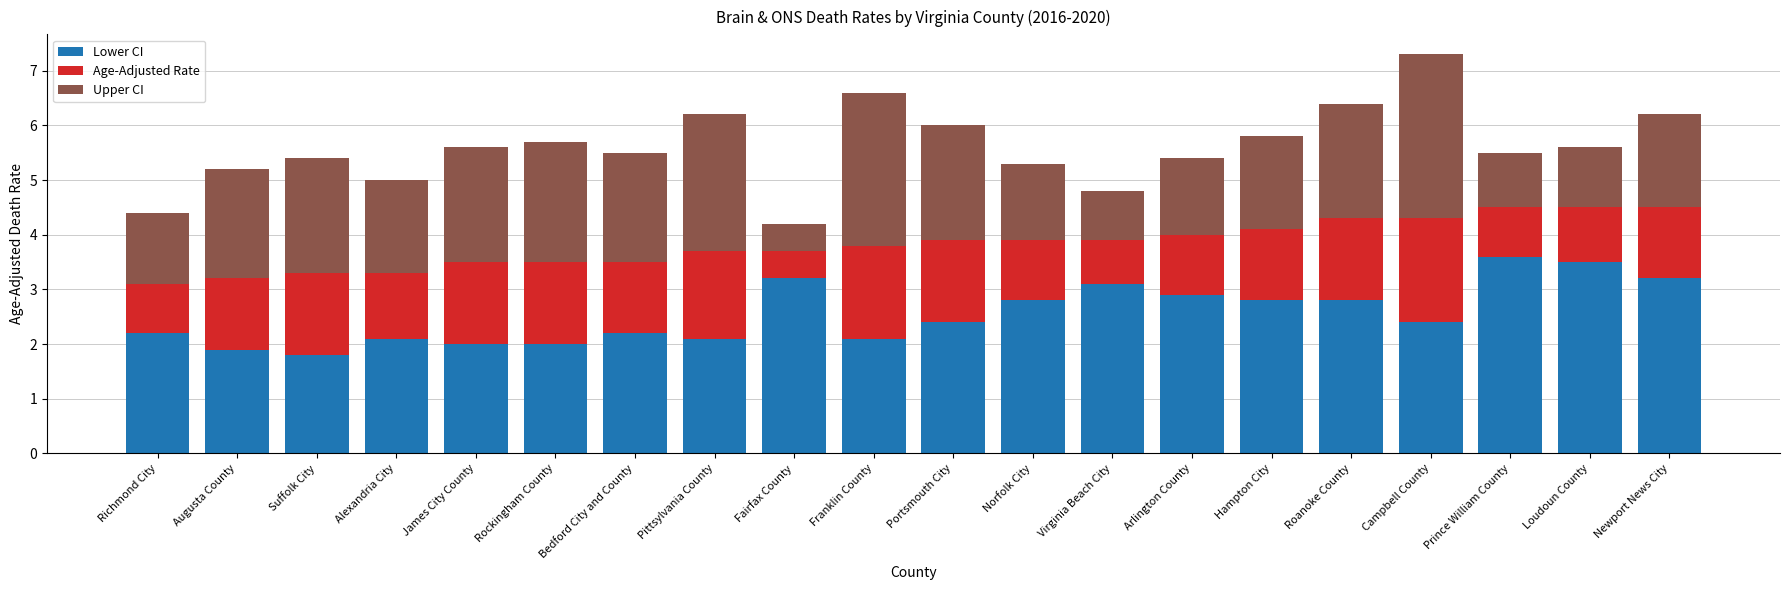

Is it true that Lower CI equals 3.2 at Newport News City?

True